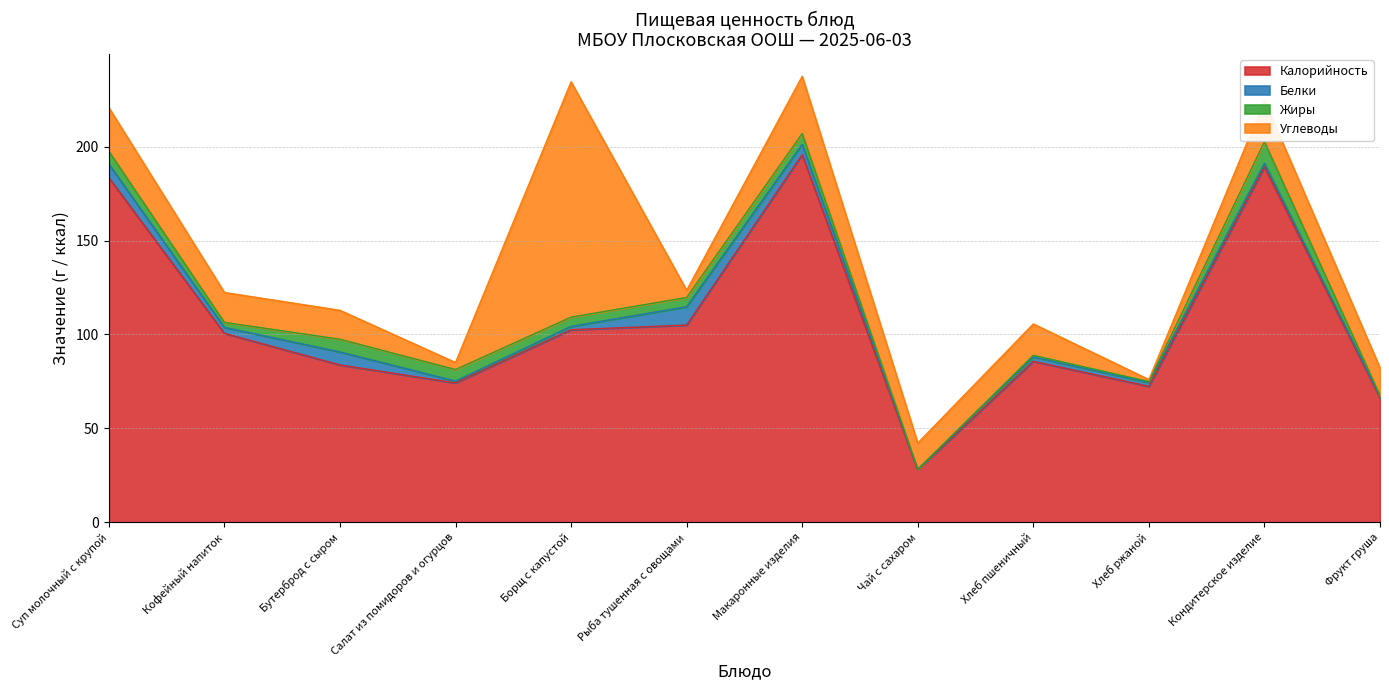

True or false: Жиры and Калорийность intersect in this chart.

False